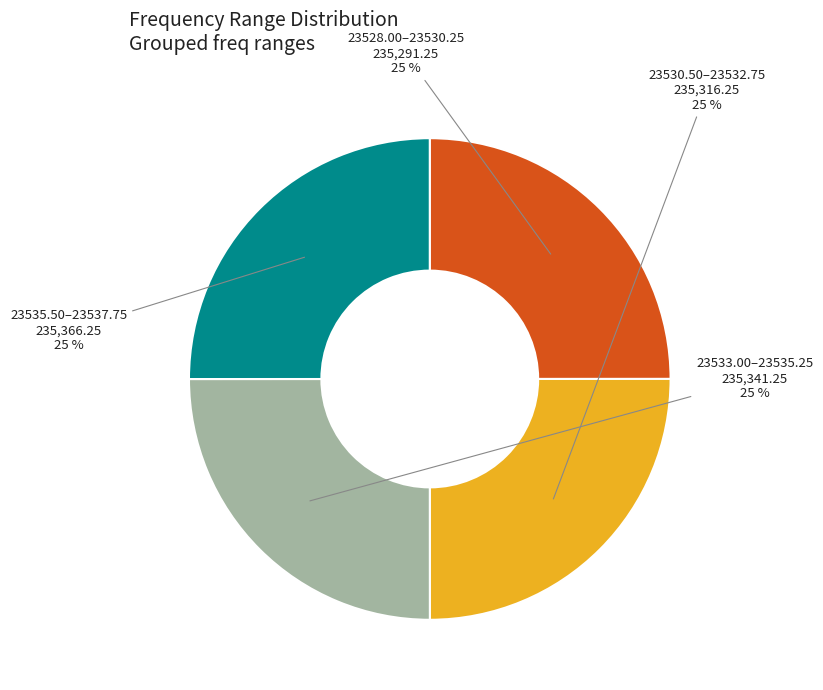

Is 23533.00–23535.25 the majority of the pie?

No